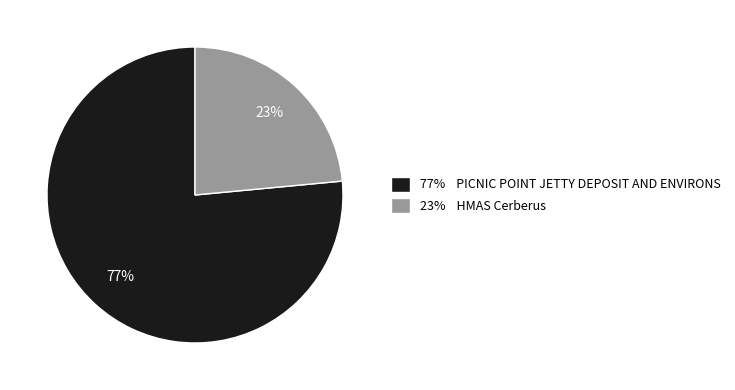

Is there a majority slice in this chart?

Yes